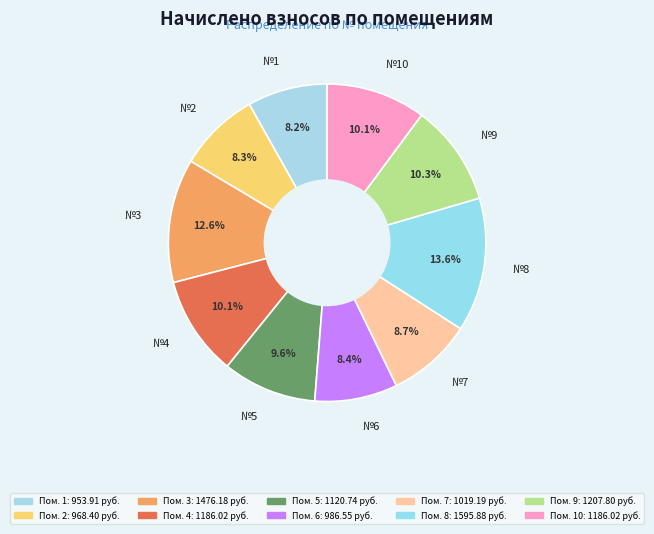

How many segments does this pie chart have?

10